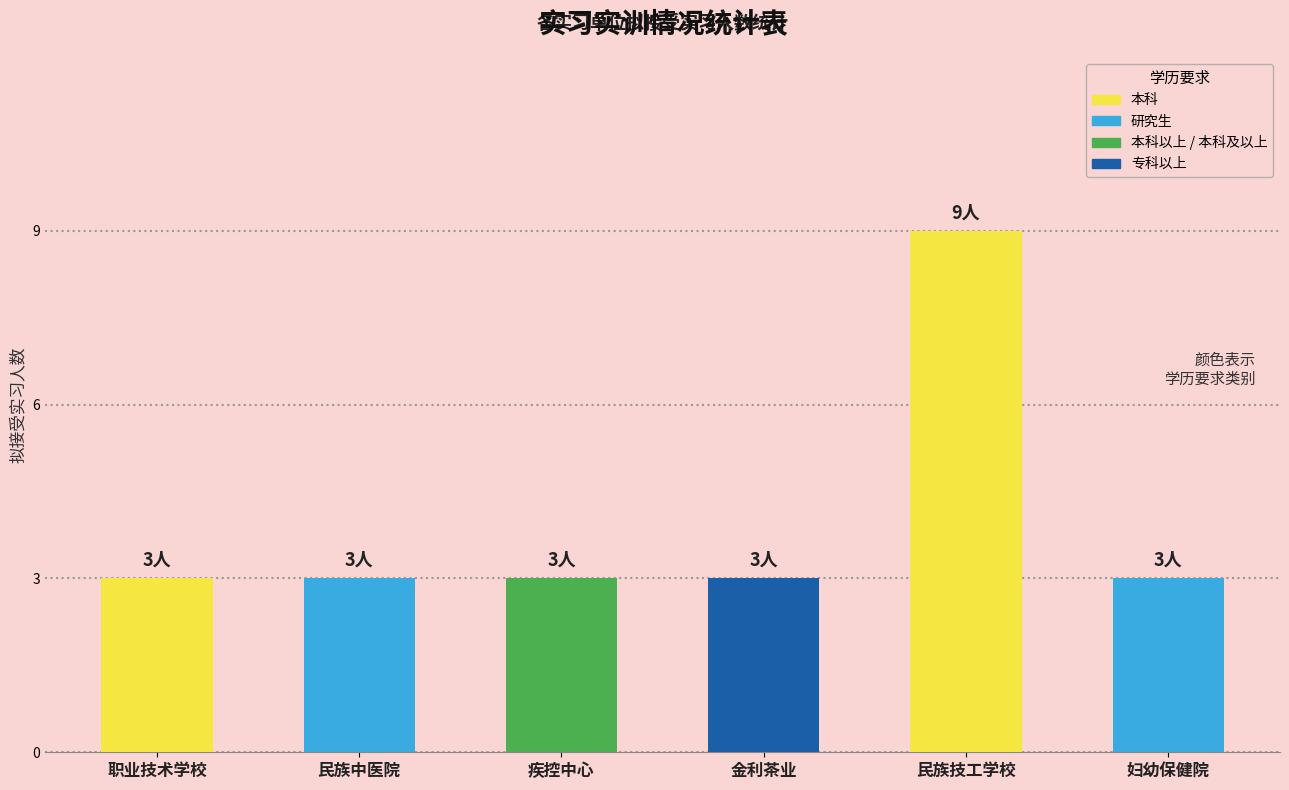

What is the average value?

4